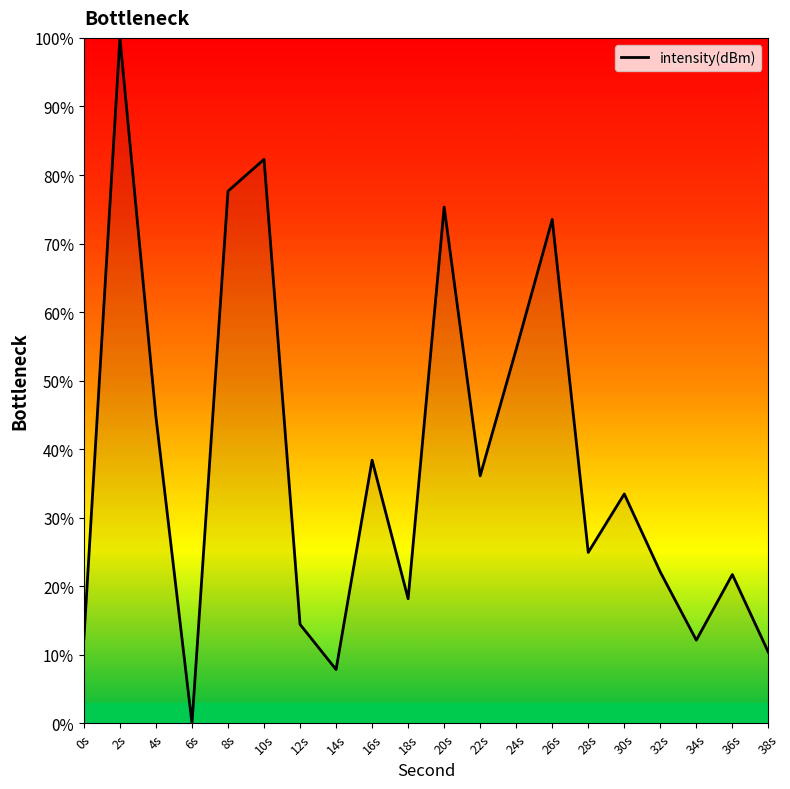

How many interior local valleys (lower than both neighbors) does the data have?

6